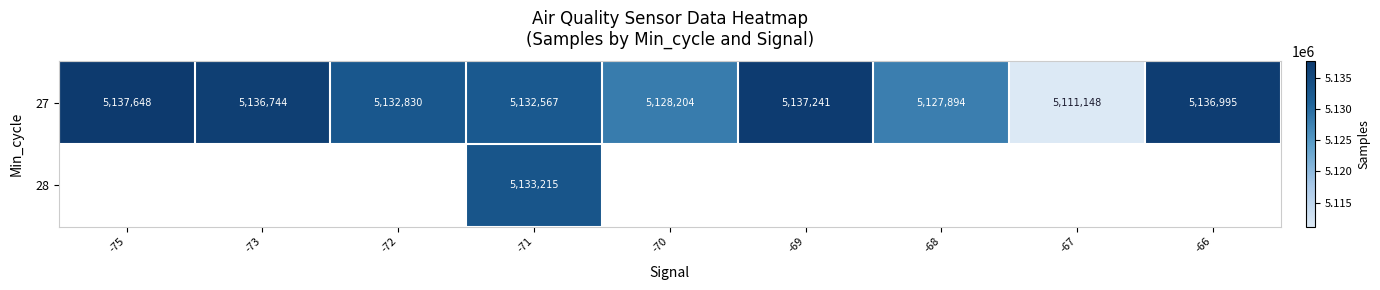

What is the average value of the 27 series?

5131252